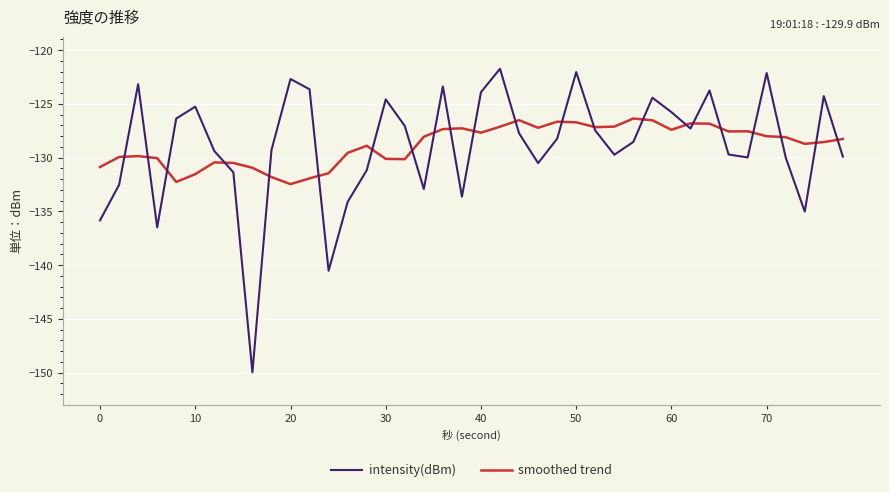

What is the smallest value displayed?

-150.0